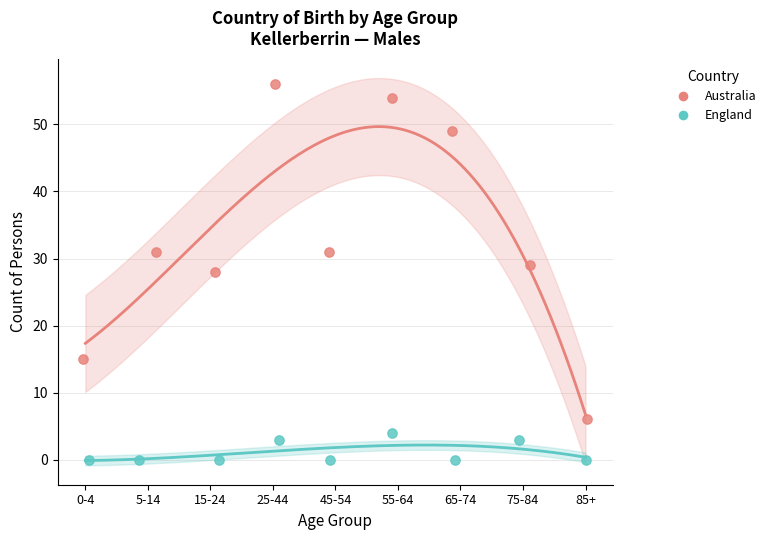

Which series reaches the minimum Y coordinate?

England